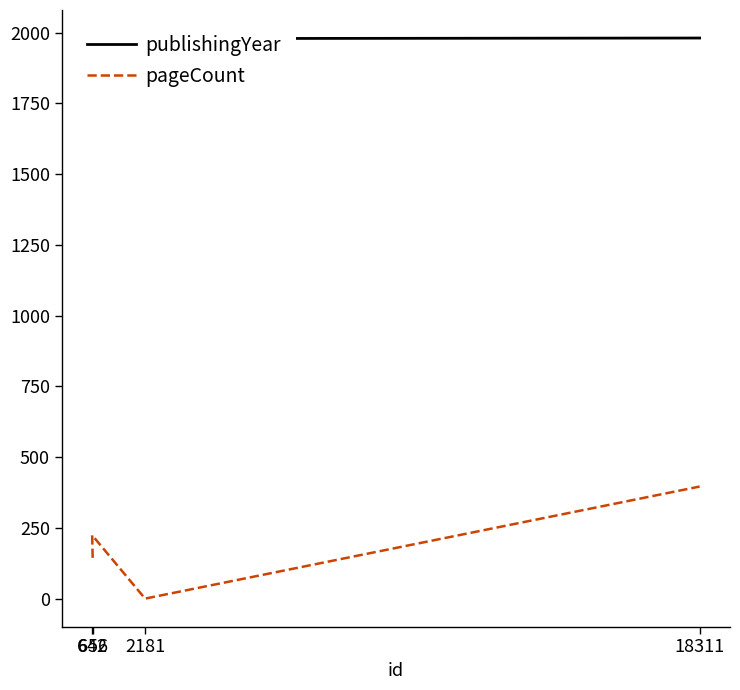

The value of publishingYear at 656 is 1163. True or false?

False